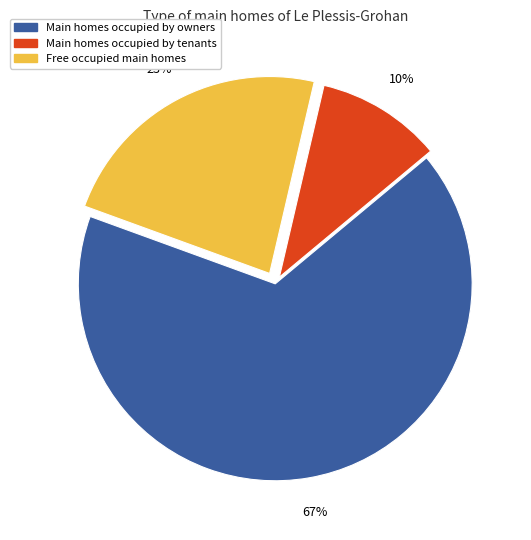

Is there any slice that represents more than half of the pie?

Yes